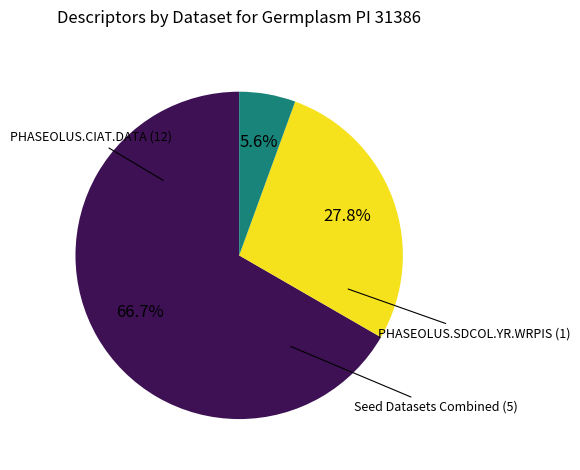

Is there a majority slice in this chart?

Yes